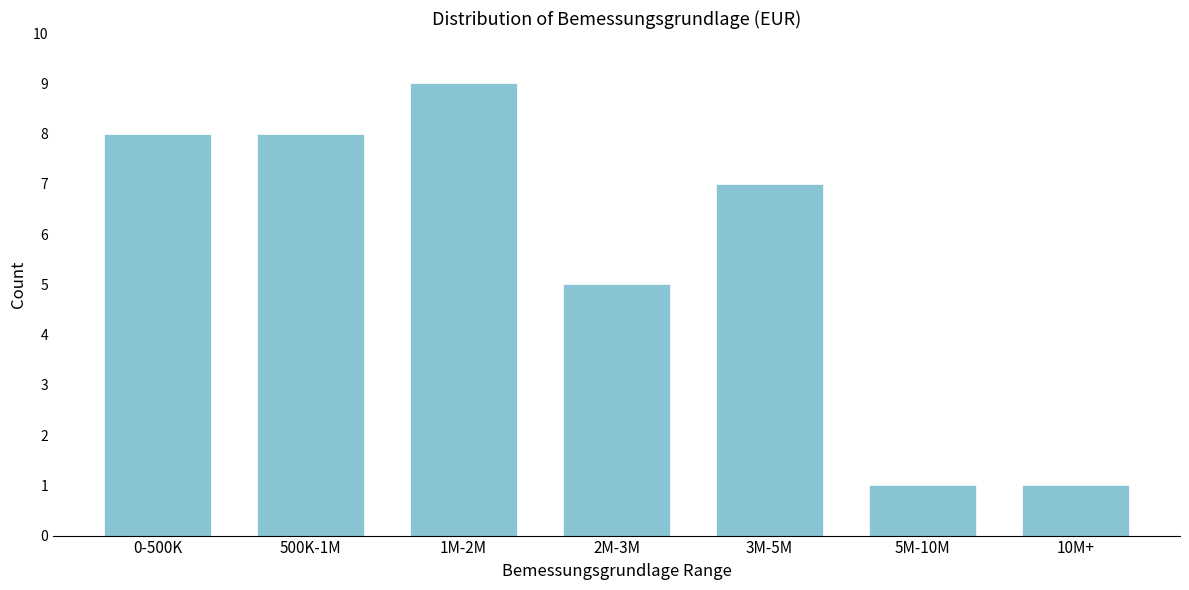

Reading left to right, what are all the values shown in this chart?

0-500K=8	500K-1M=8	1M-2M=9	2M-3M=5	3M-5M=7	5M-10M=1	10M+=1